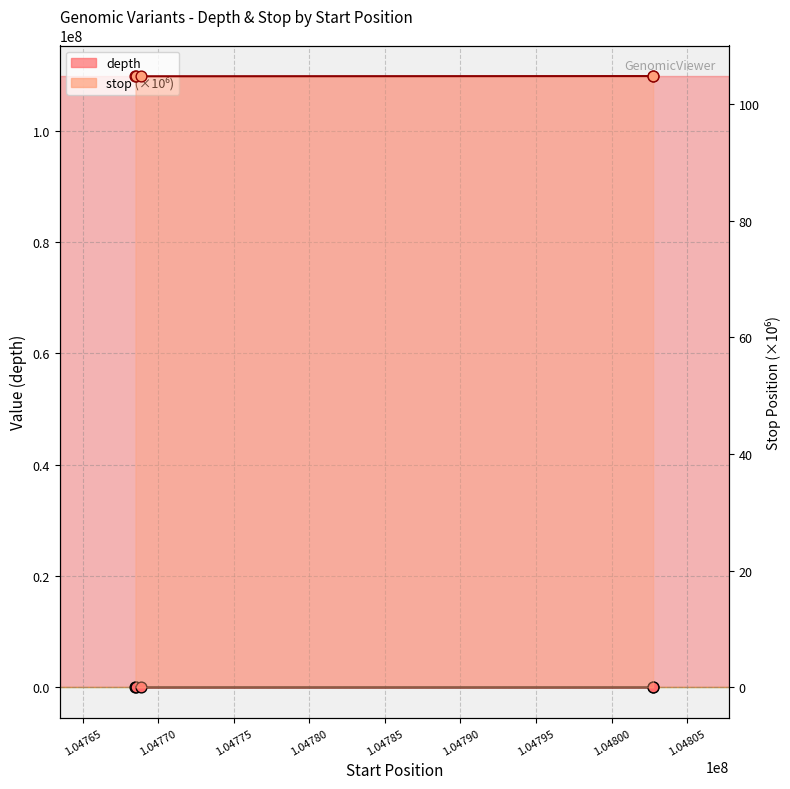

Which series contains the highest Y value?

stop